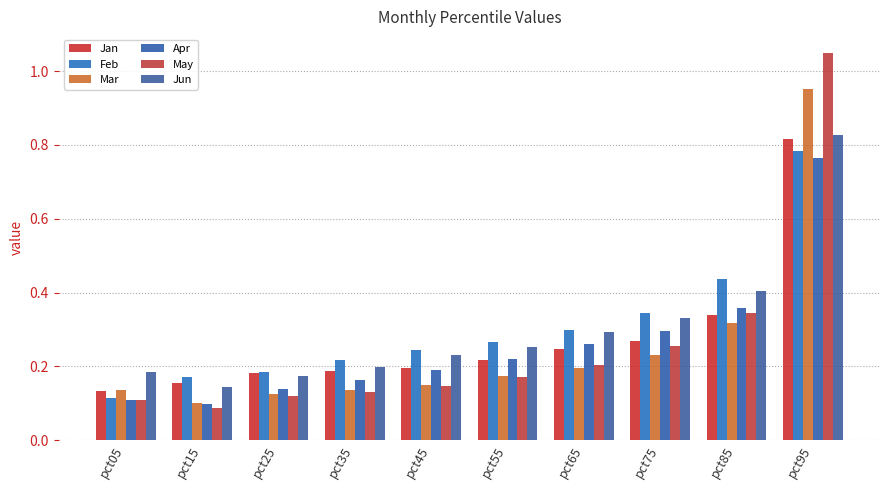

How many Apr values are between 0 and 1?

10